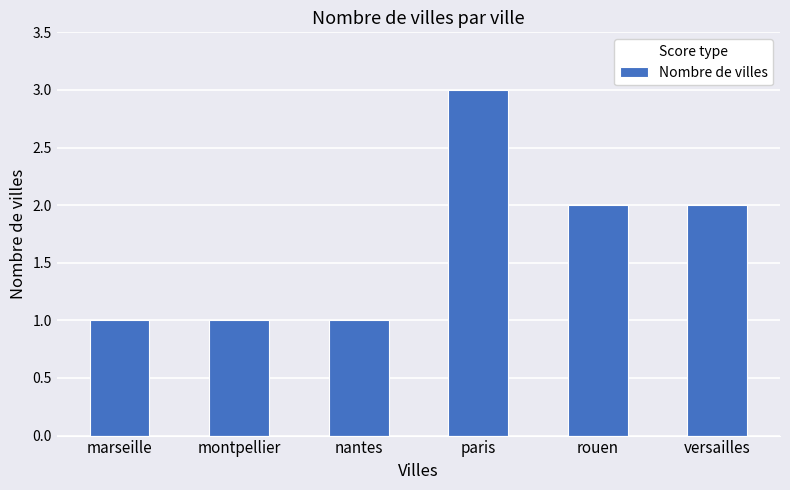

Which category has the highest value across all series?

paris